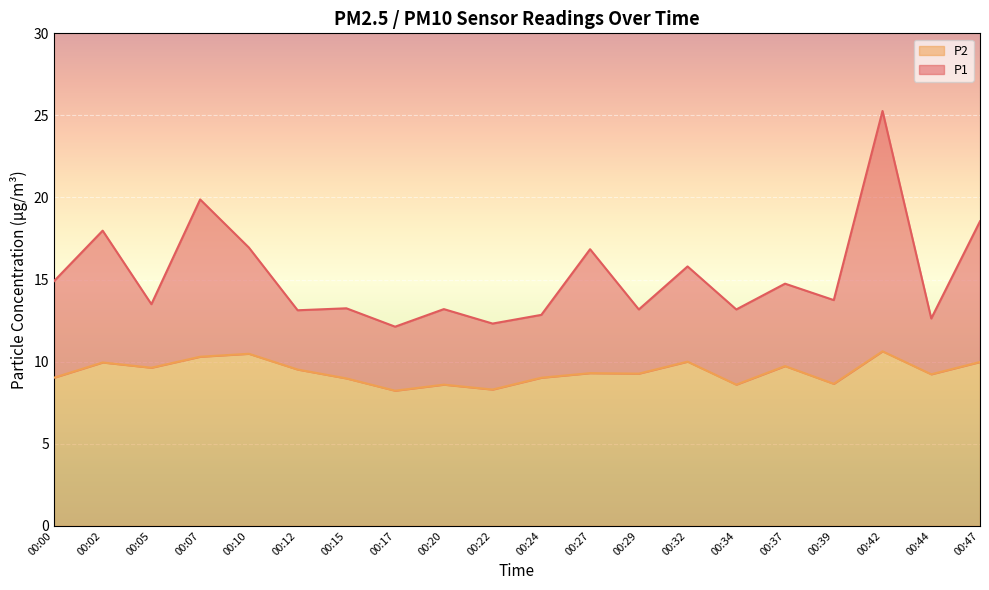

True or false: P1 and P2 intersect in this chart.

False